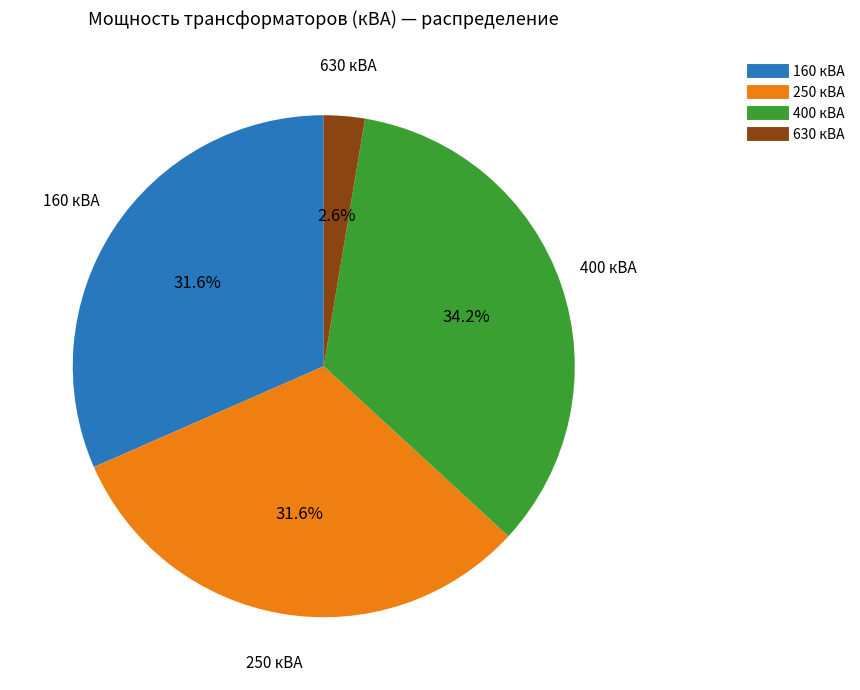

Count the number of slices in the pie.

4